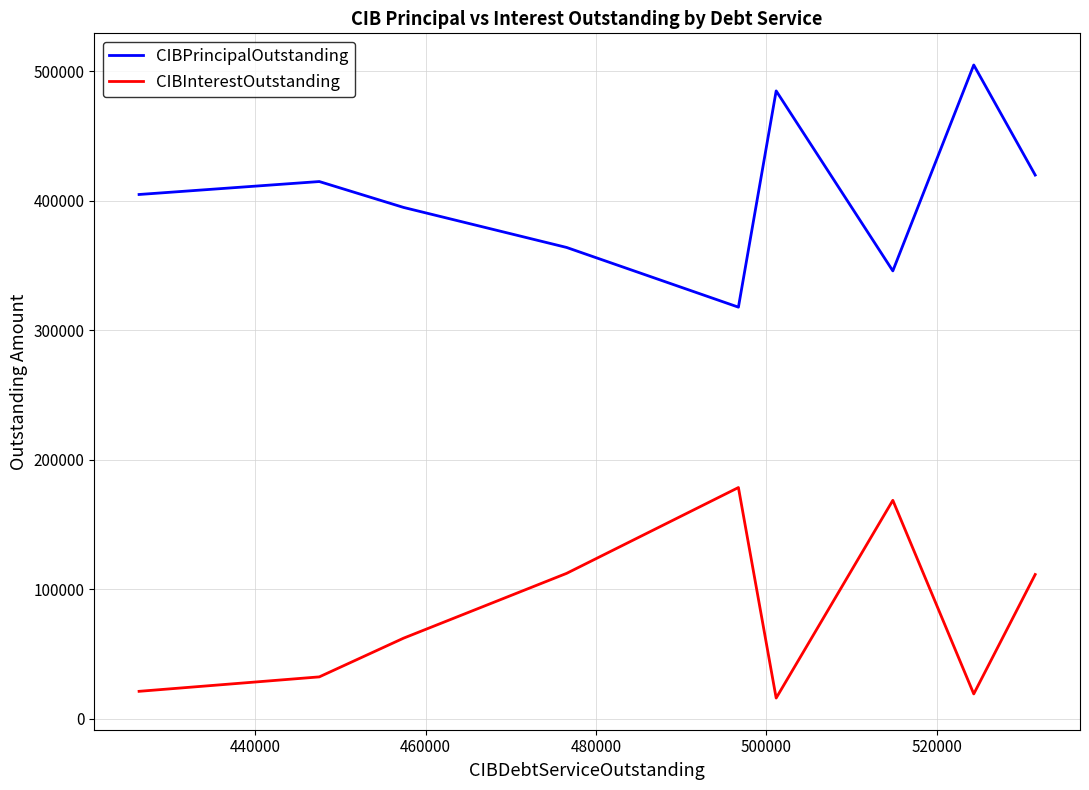

True or false: CIBInterestOutstanding and CIBPrincipalOutstanding intersect in this chart.

False